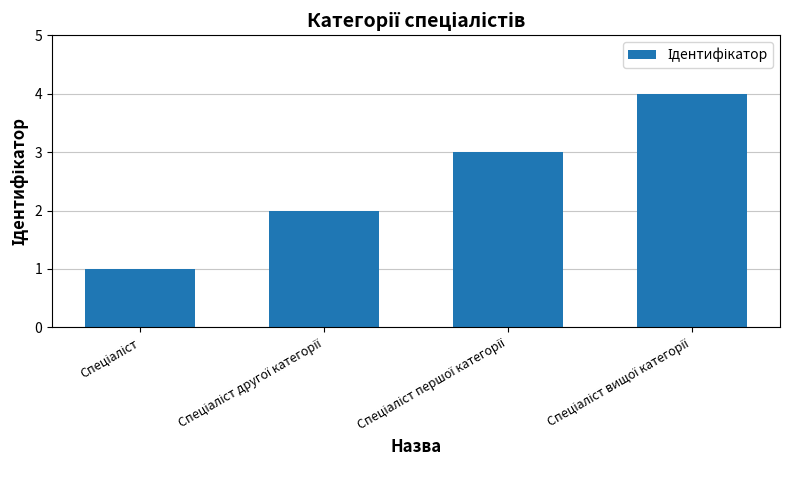

What is the greatest value displayed?

4